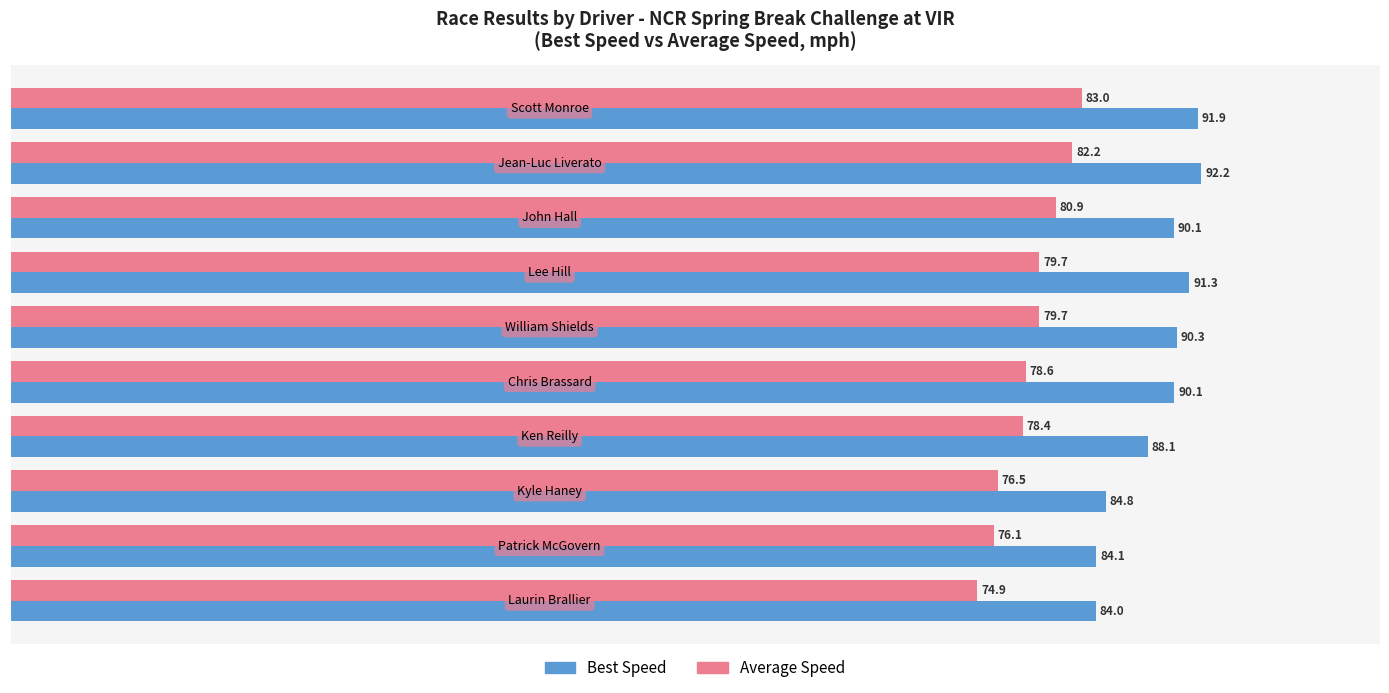

List the series in order of their overall mean, highest first.

Best Speed, Average Speed